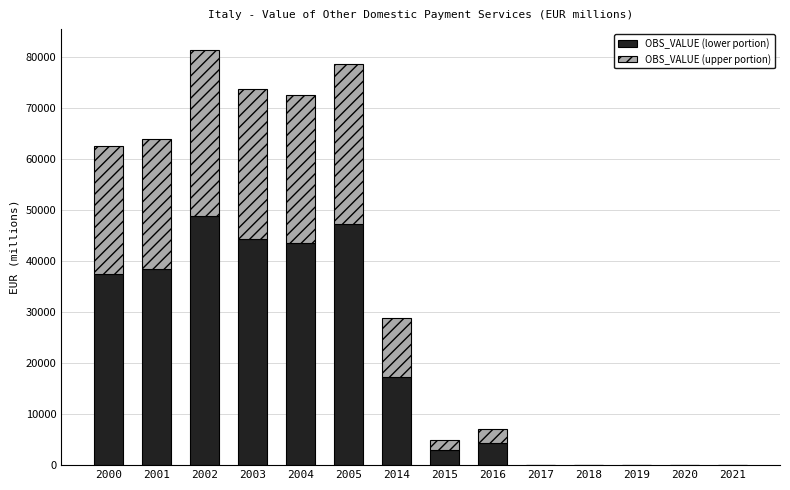

What is the highest value of the OBS_VALUE (lower portion) series?

48884.6